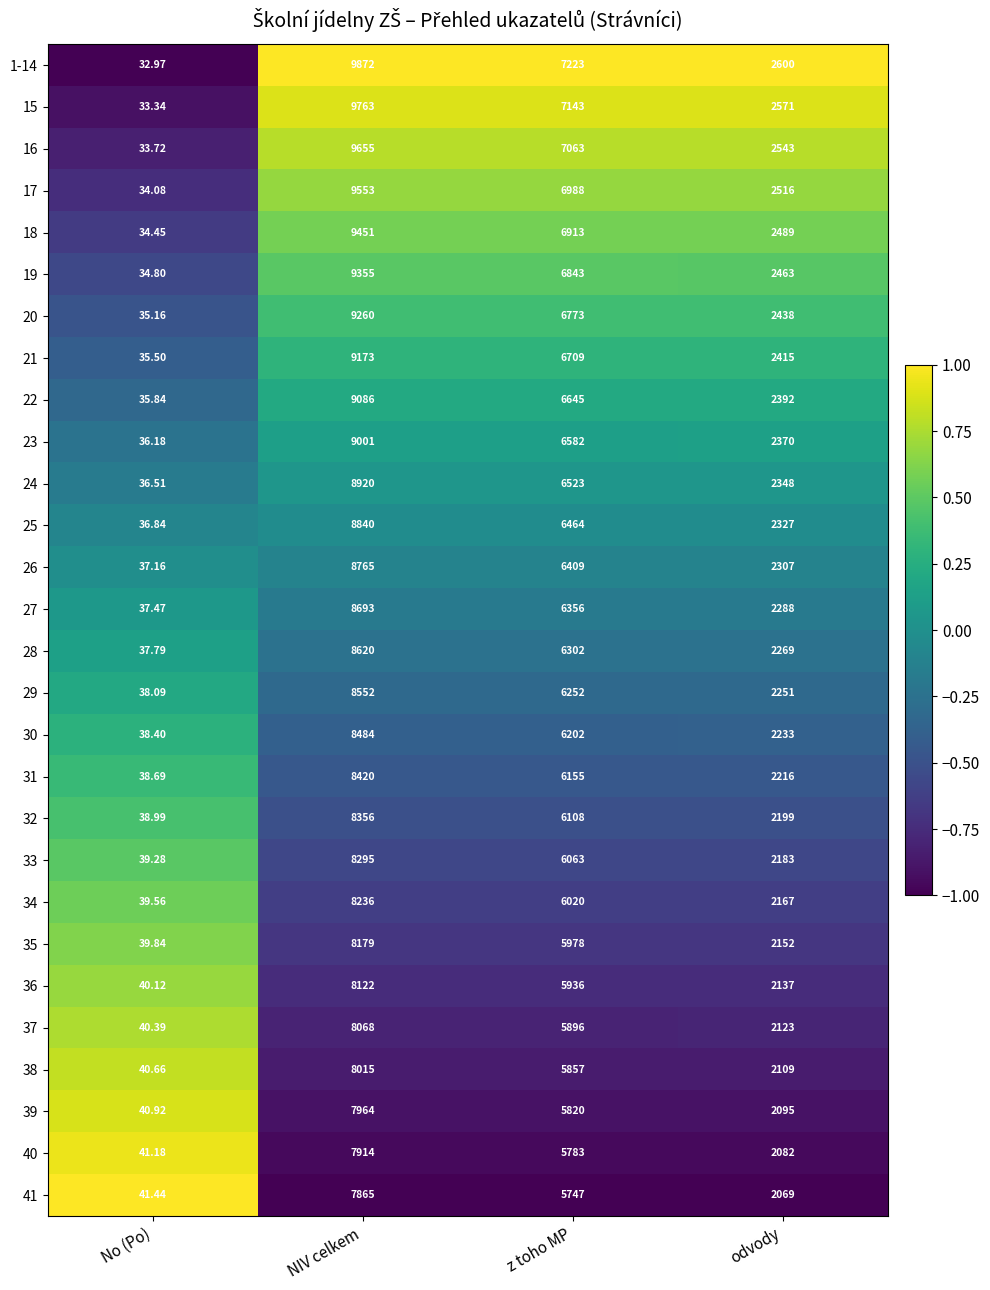

Rank the categories by 1-14 value from lowest to highest.

No (Po), odvody, z toho MP, NIV celkem